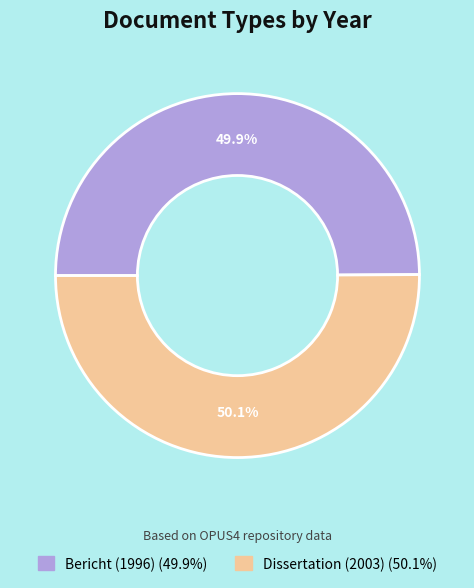

Does any single category account for the majority?

Yes